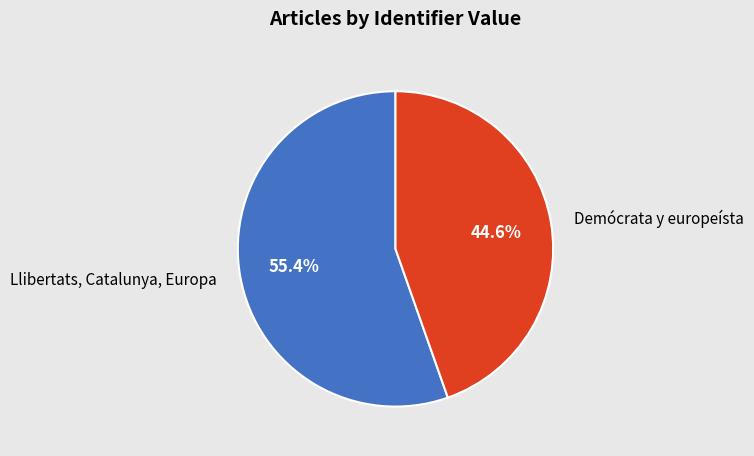

Does Llibertats, Catalunya, Europa account for over 50% of the chart?

Yes